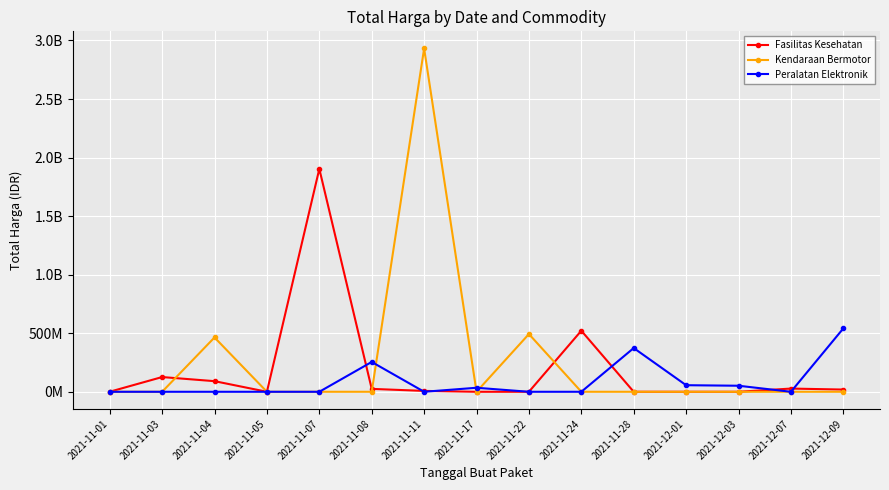

What are all the series names shown in the legend?

Fasilitas Kesehatan, Kendaraan Bermotor, Peralatan Elektronik